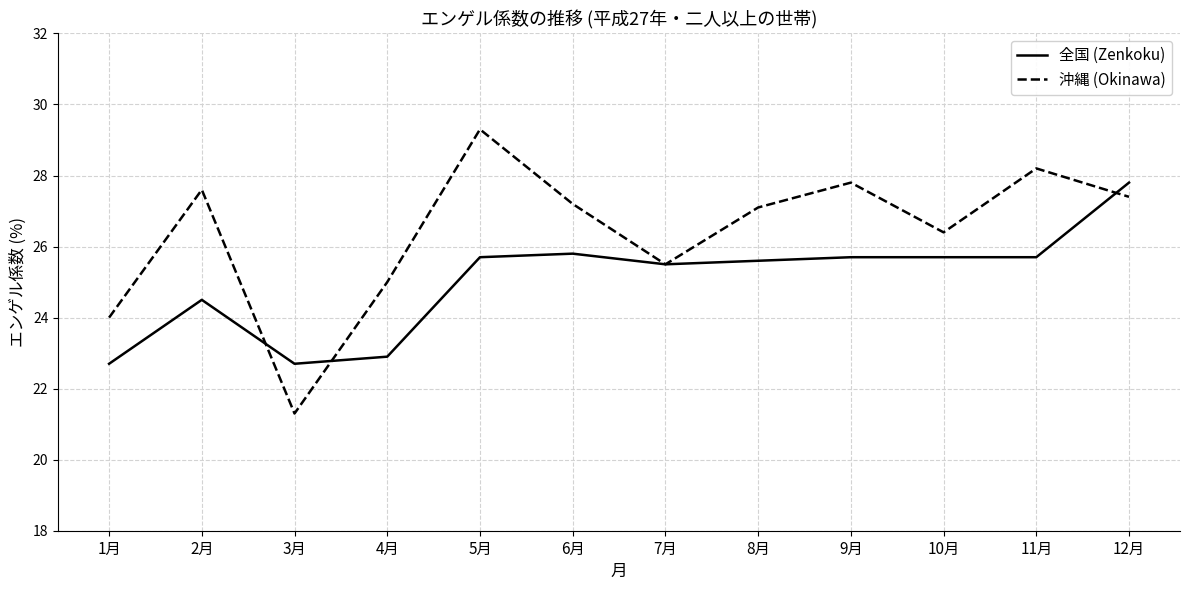

True or false: 沖縄 (Okinawa) has a value of 25.5 at 7月.

True